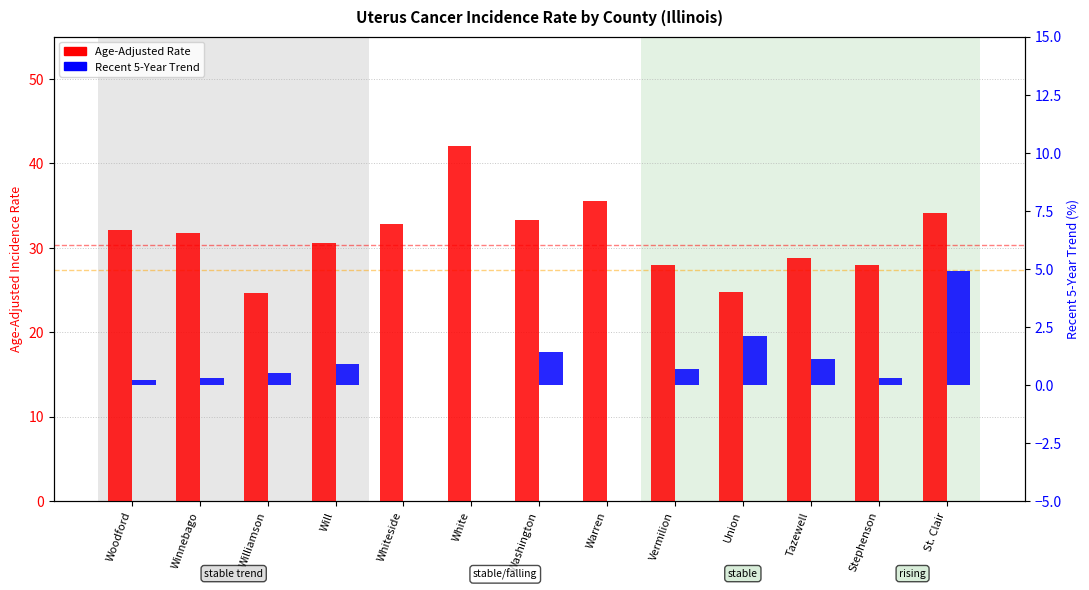

Where does the Age-Adjusted Rate series first go above 31?

Woodford